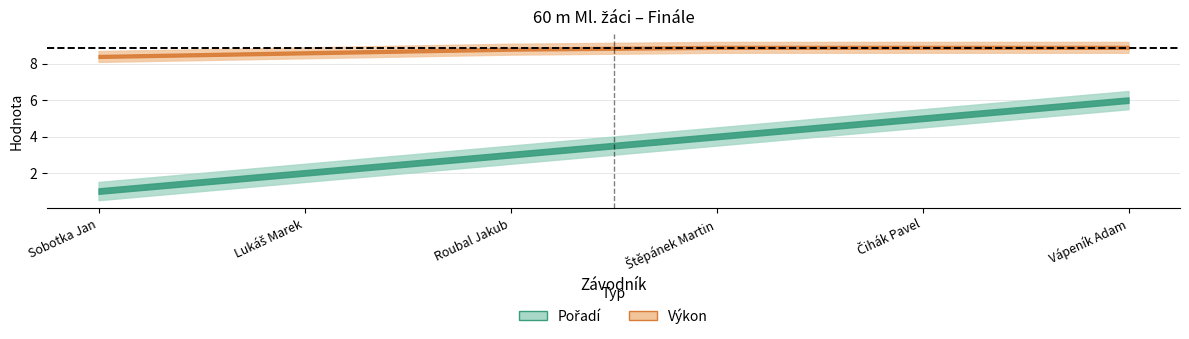

True or false: Výkon and Pořadí cross at least once.

False